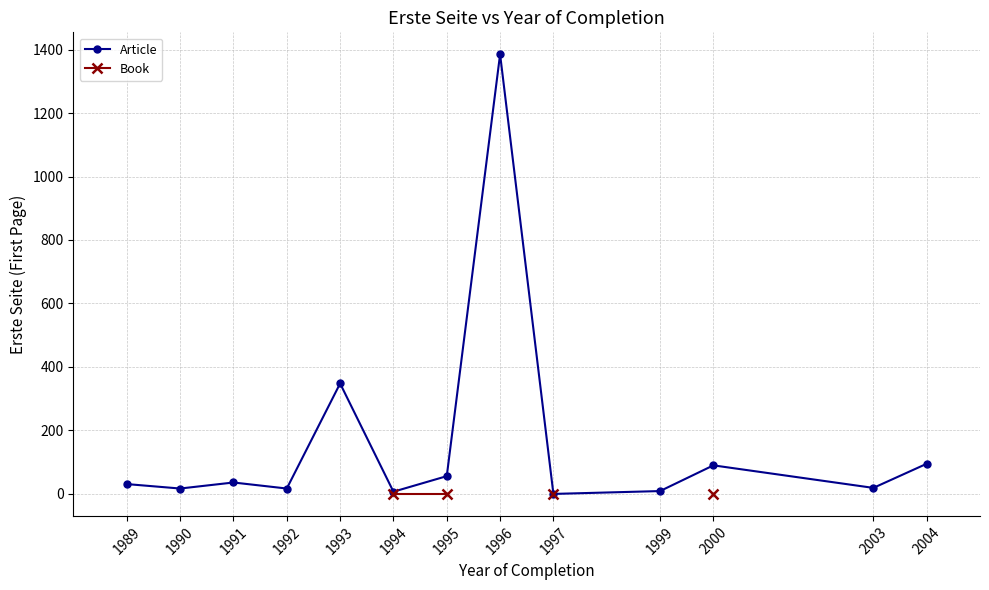

Which has a higher value, 1994 or 1990?

1990